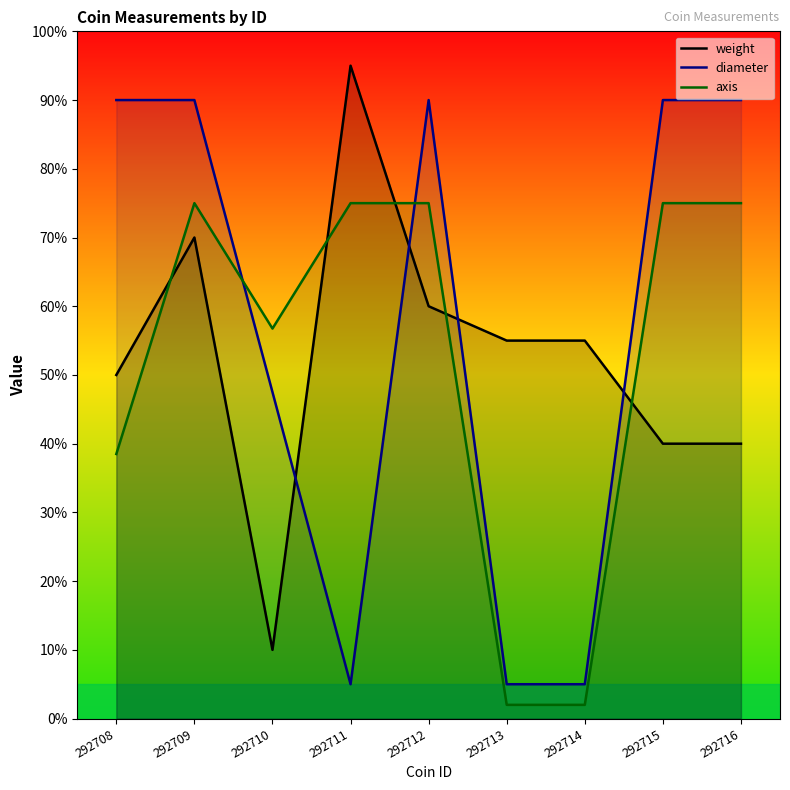

The value of weight at 292710 is 10.0. True or false?

True